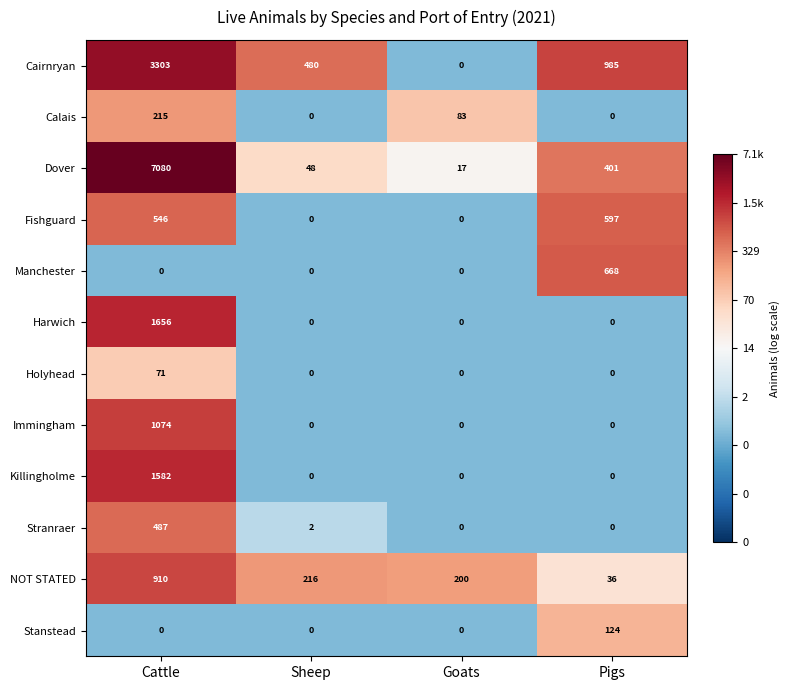

What is the difference between the maximum and minimum values in the Stanstead series?

124